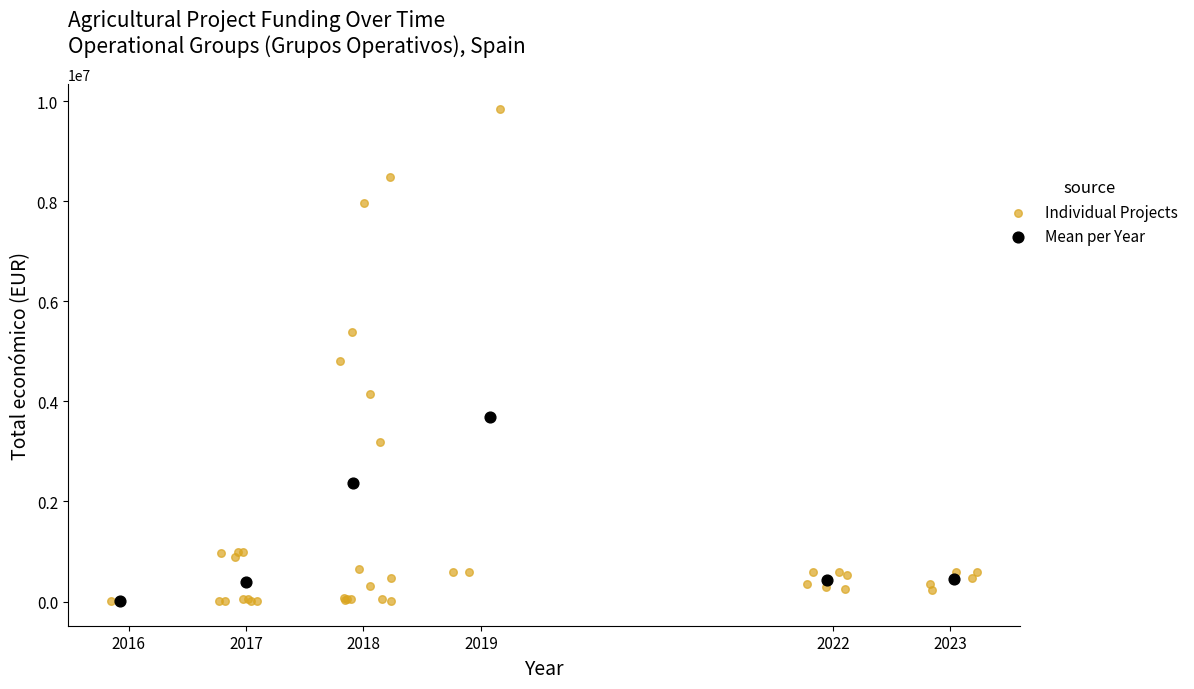

Which series has the widest spread of Y values?

Individual Projects